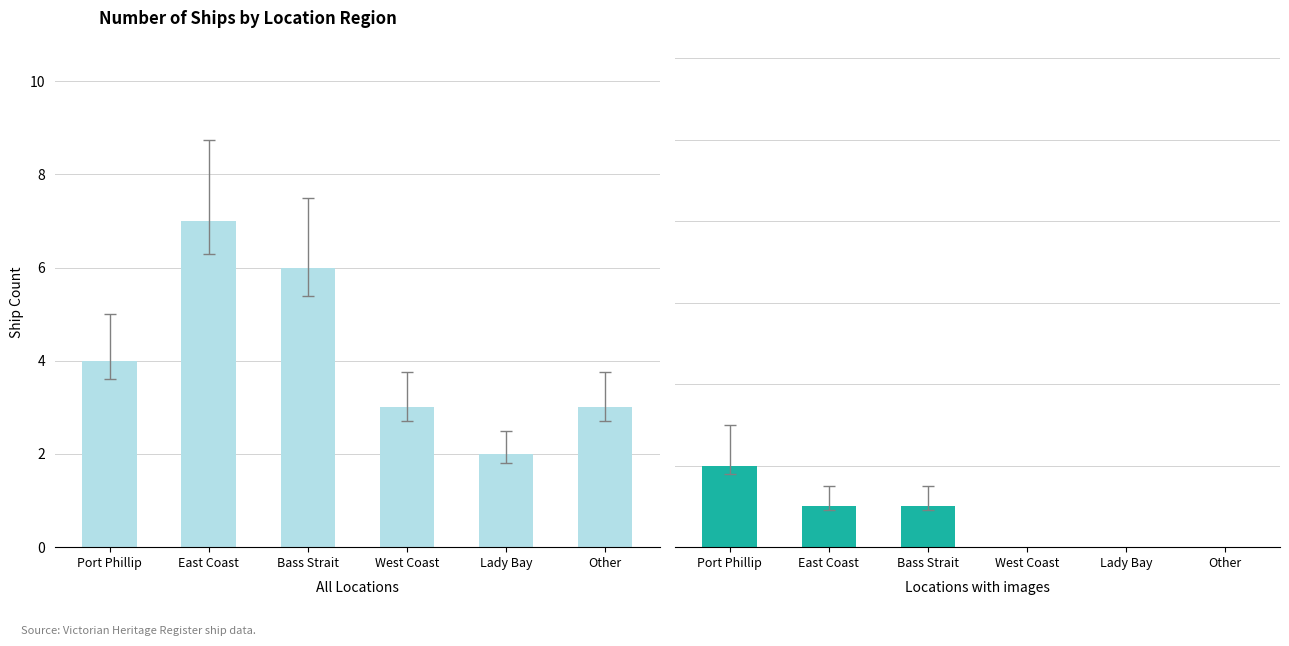

List the labels in order of Ships with image value, smallest first.

West Coast, Lady Bay, Other, East Coast, Bass Strait, Port Phillip